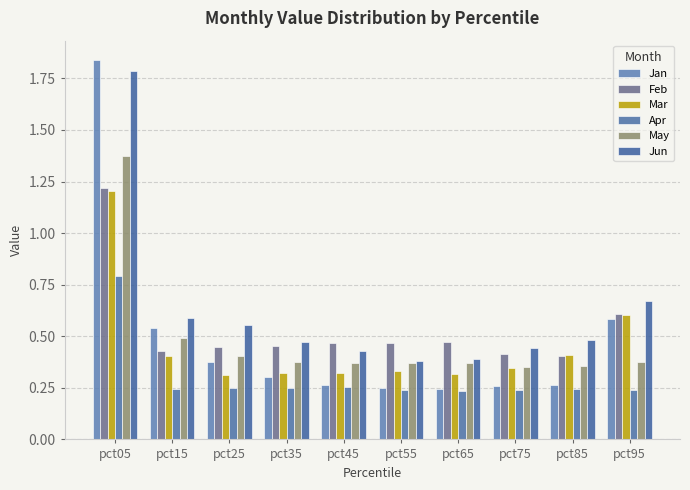

Reading left to right, list all the values displayed in this chart.

Jan: pct05=1.8	pct15=0.5	pct25=0.4	pct35=0.3	pct45=0.3	pct55=0.2	pct65=0.2	pct75=0.3	pct85=0.3	pct95=0.6
Feb: pct05=1.2	pct15=0.4	pct25=0.4	pct35=0.5	pct45=0.5	pct55=0.5	pct65=0.5	pct75=0.4	pct85=0.4	pct95=0.6
Mar: pct05=1.2	pct15=0.4	pct25=0.3	pct35=0.3	pct45=0.3	pct55=0.3	pct65=0.3	pct75=0.3	pct85=0.4	pct95=0.6
Apr: pct05=0.8	pct15=0.2	pct25=0.2	pct35=0.2	pct45=0.3	pct55=0.2	pct65=0.2	pct75=0.2	pct85=0.2	pct95=0.2
May: pct05=1.4	pct15=0.5	pct25=0.4	pct35=0.4	pct45=0.4	pct55=0.4	pct65=0.4	pct75=0.3	pct85=0.4	pct95=0.4
Jun: pct05=1.8	pct15=0.6	pct25=0.6	pct35=0.5	pct45=0.4	pct55=0.4	pct65=0.4	pct75=0.4	pct85=0.5	pct95=0.7